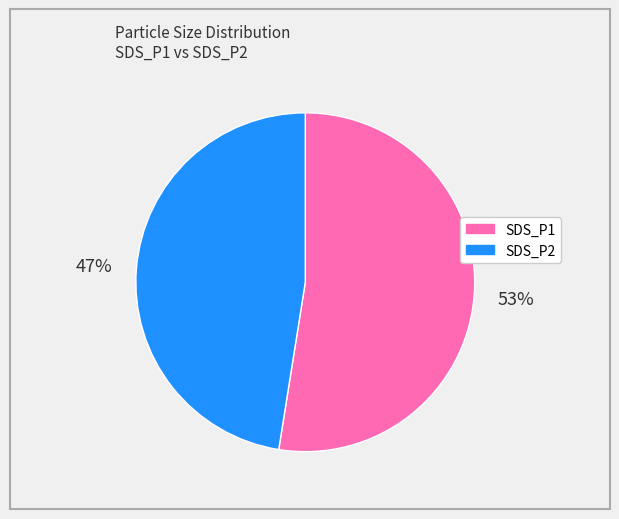

Approximately how many times larger is the value at SDS_P2 compared to SDS_P1?

0.9